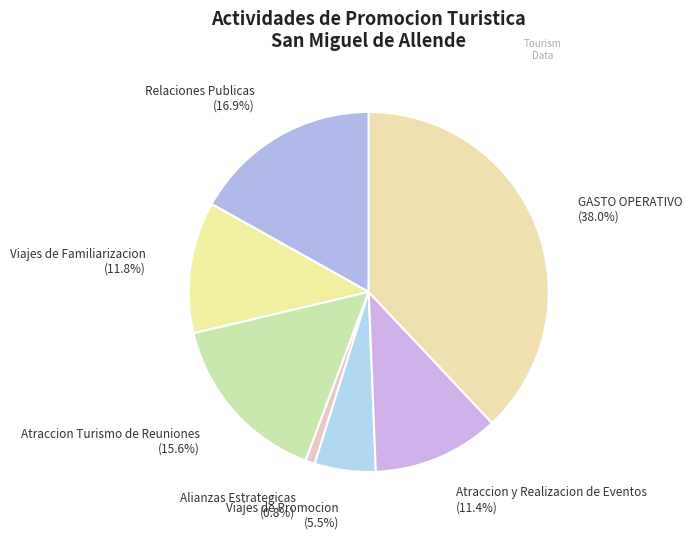

Between Viajes de Promocion and Atraccion Turismo de Reuniones, which is larger?

Atraccion Turismo de Reuniones